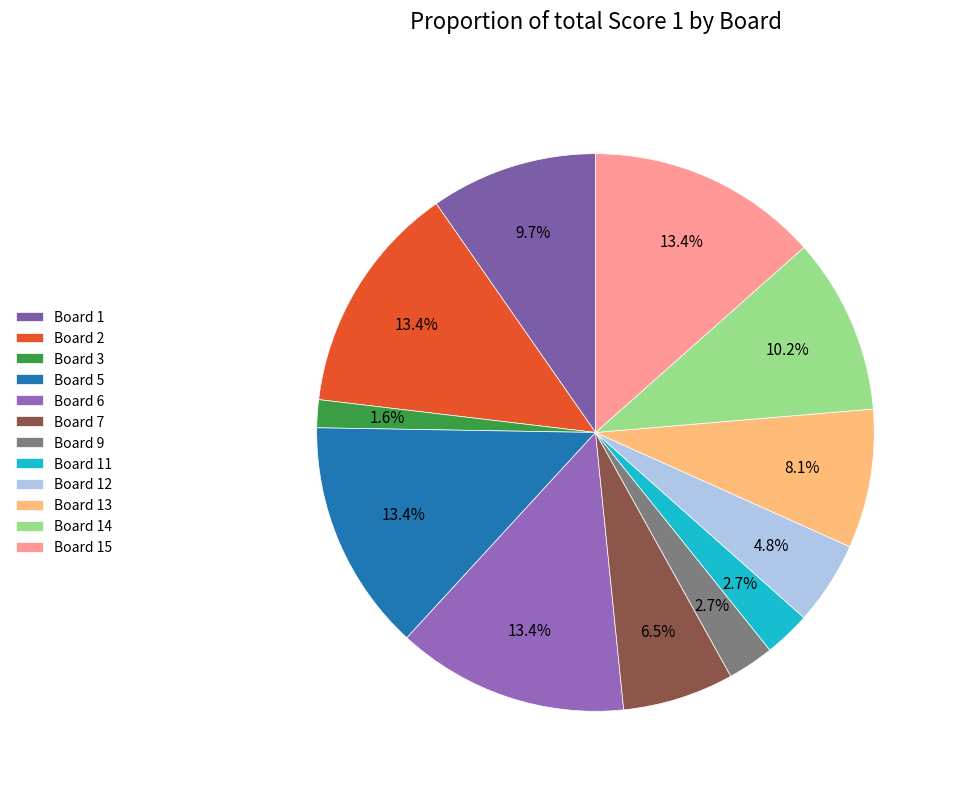

What is the ratio of the value at Board 3 to the value at Board 5?

0.1